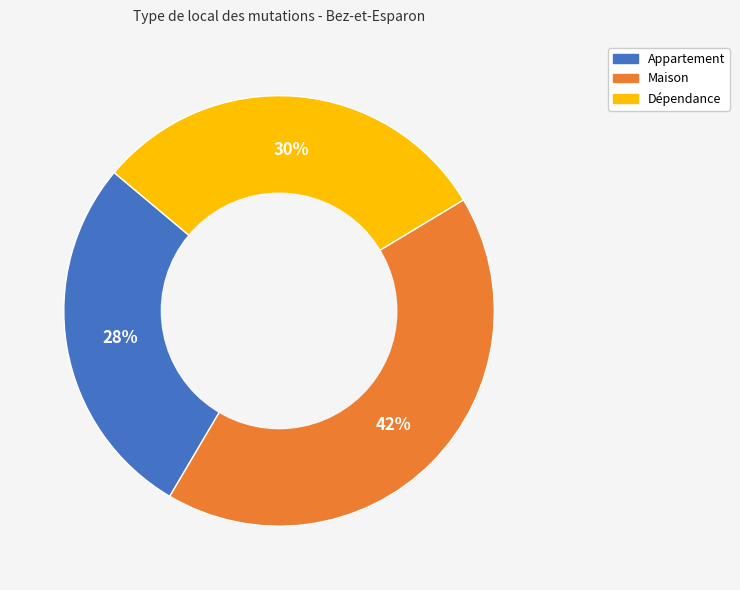

Is it true that Dépendance is 30% of the pie?

True